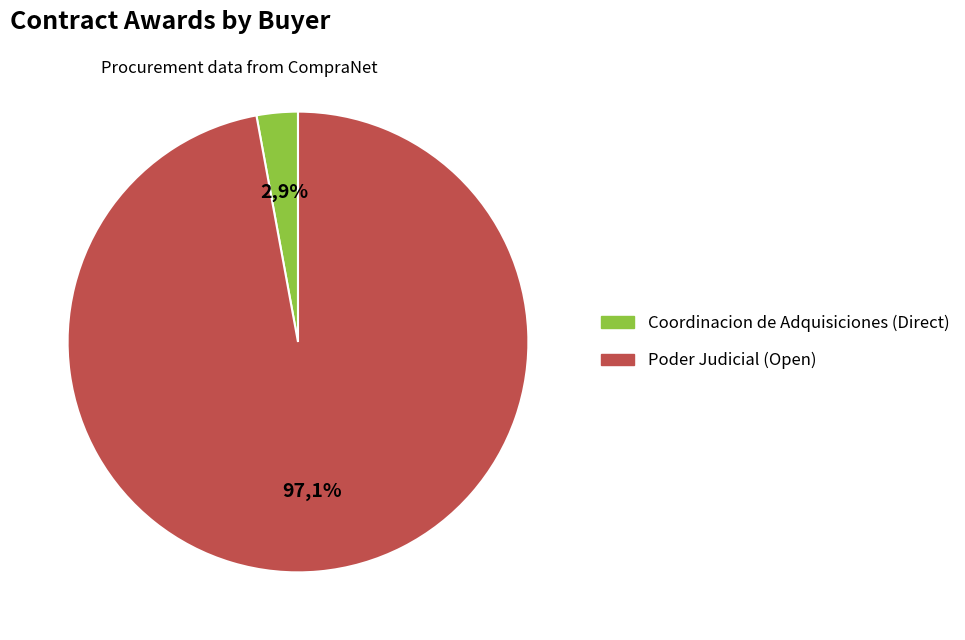

How much of the chart is everything except Poder Judicial (Open)?

2.9%